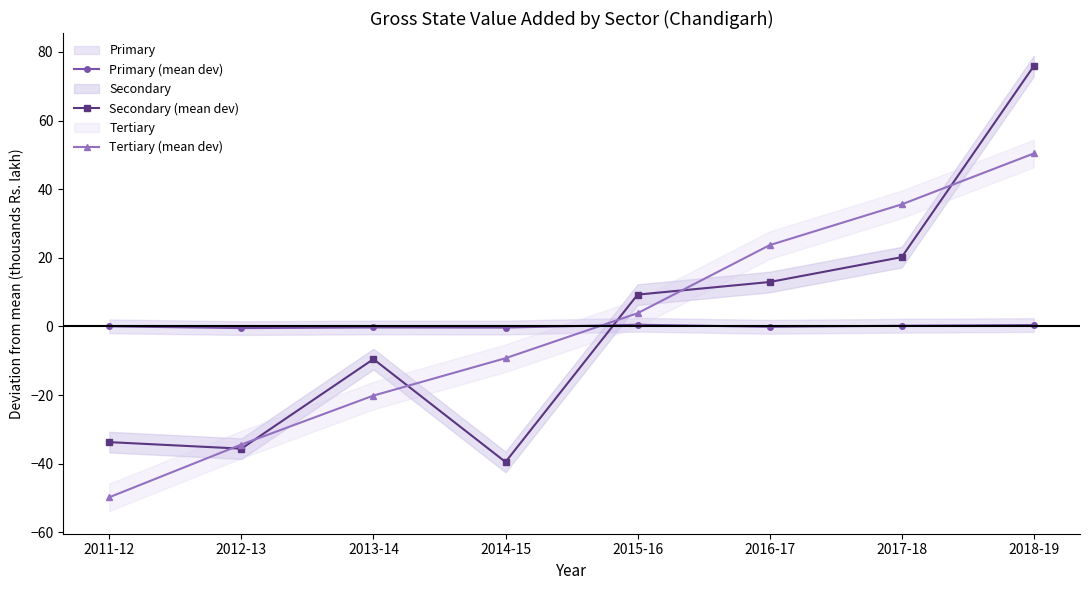

List the series in order of their peak value, highest first.

Secondary (mean dev), Tertiary (mean dev), Primary (mean dev)